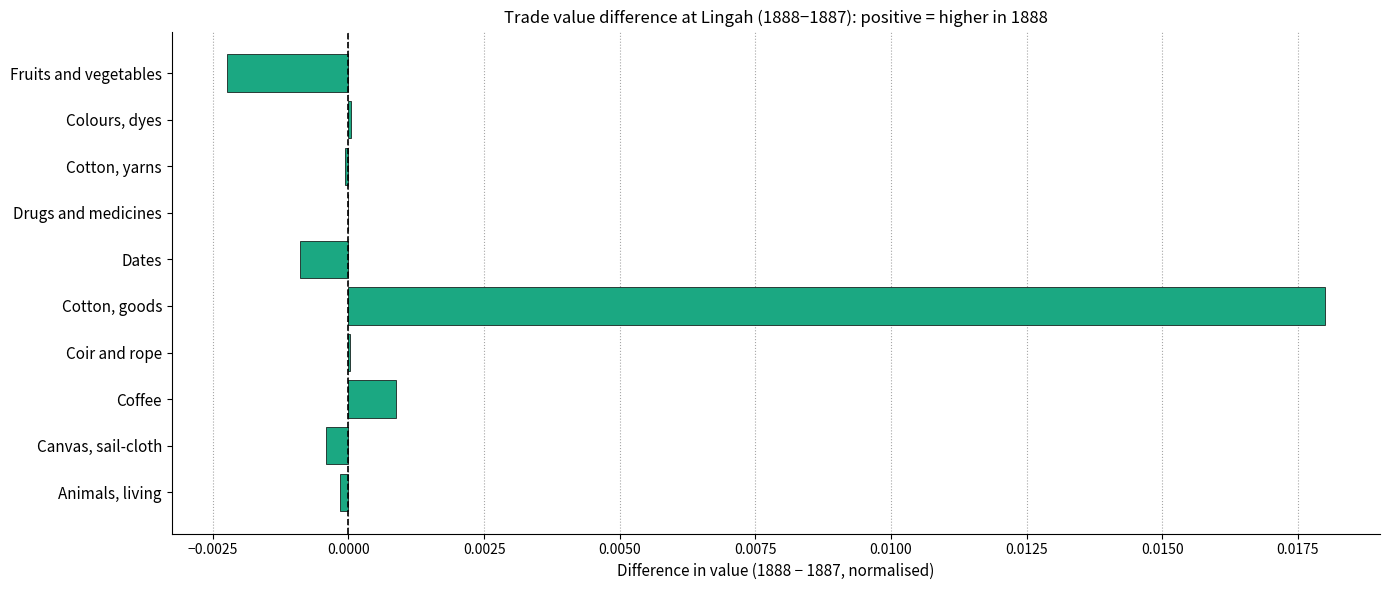

Between Coffee and Cotton, yarns, which is larger?

Coffee